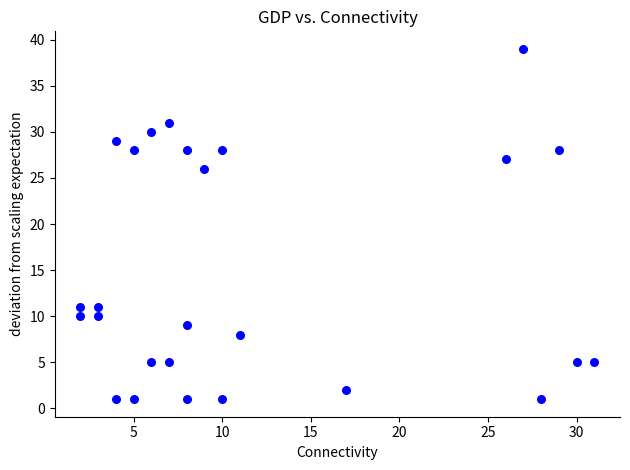

What Y value in the scatter plot is closest to 20?

26